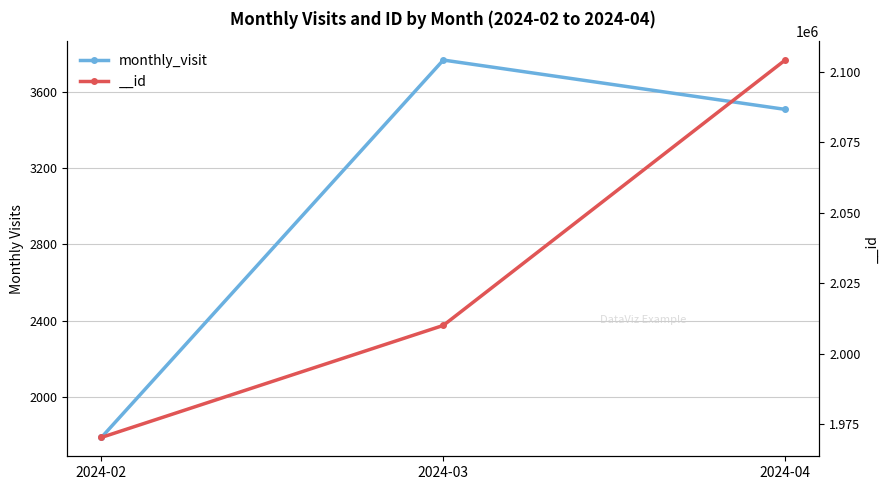

What is the ratio of the value at 2024-03 to the value at 2024-02?

2.1